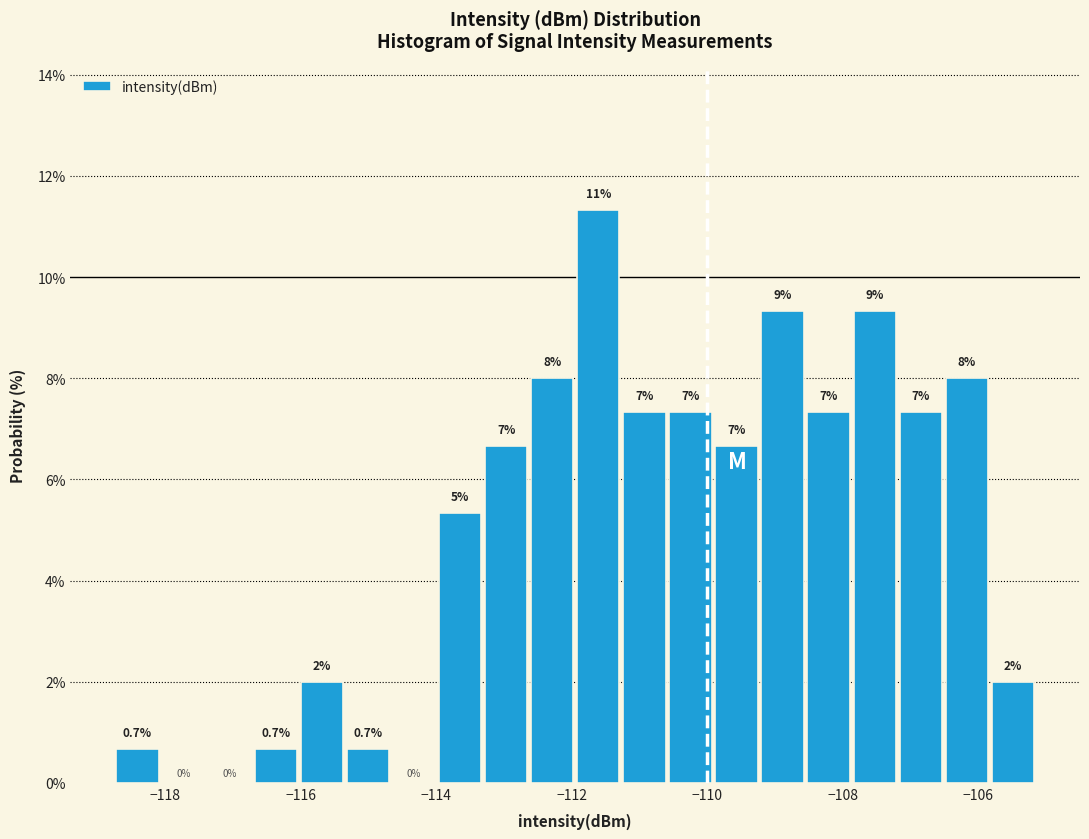

Read against the x-axis, roughly where is the centre of the tallest bar?

-111.6